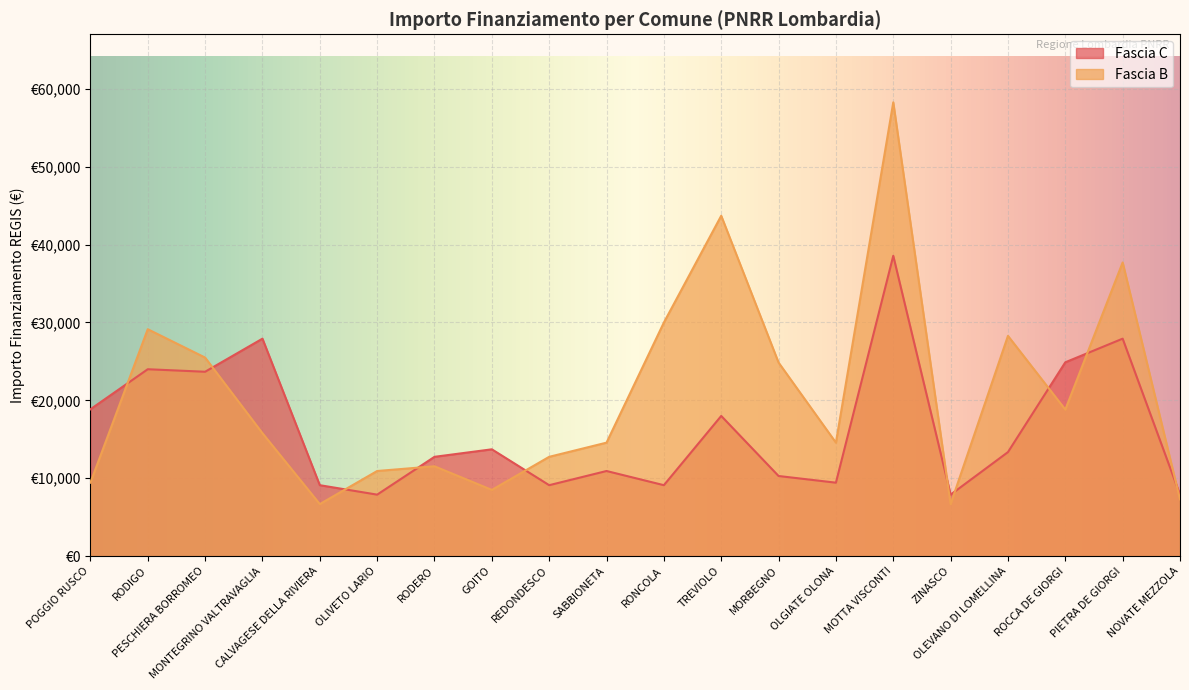

What is the difference between the Fascia C values at RODIGO and PIETRA DE GIORGI?

3926